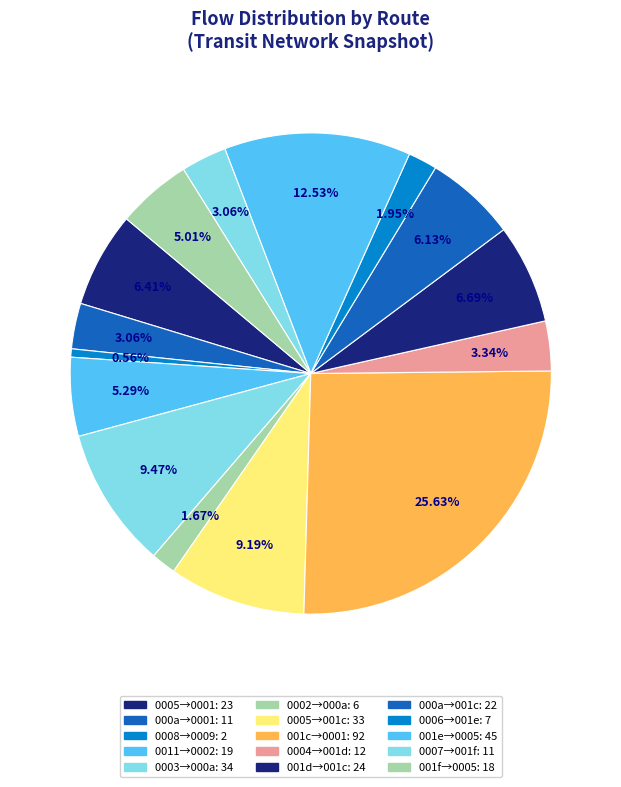

How many segments does this pie chart have?

15